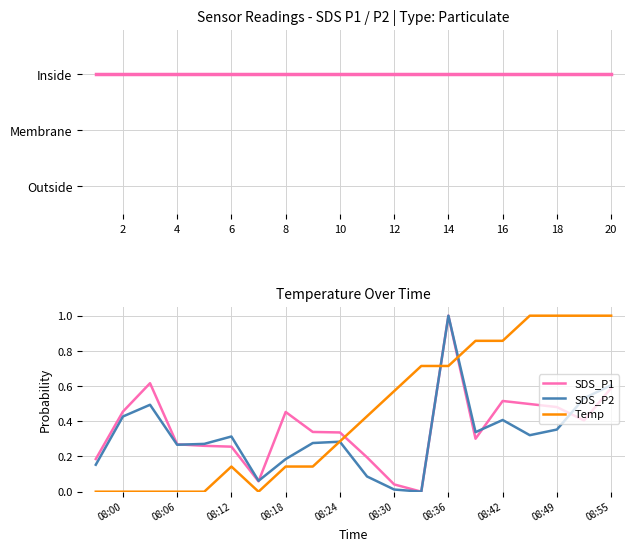

How many times do SDS_P1 and SDS_P2 cross each other?

4